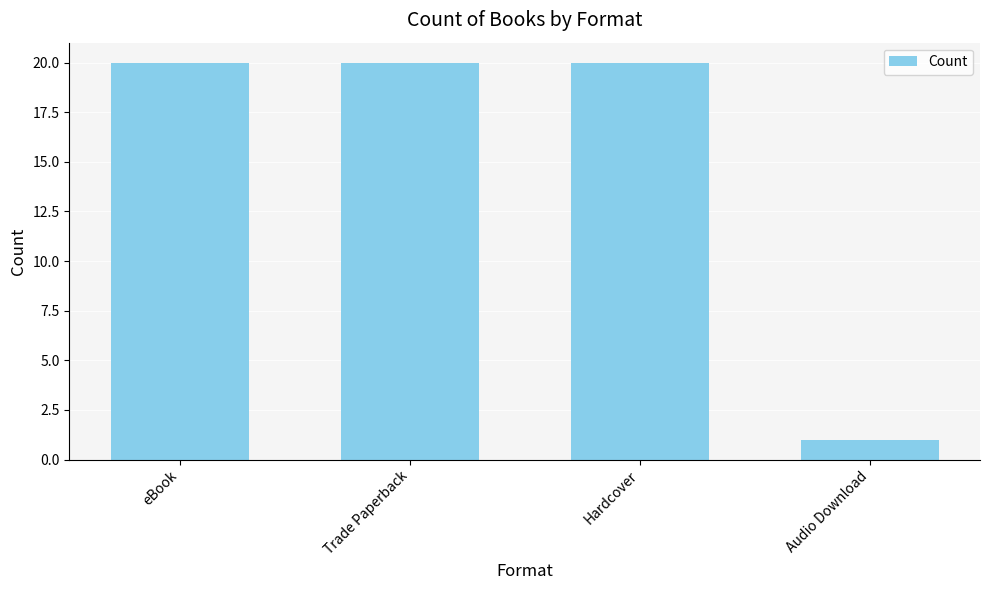

What is the sum of all values?

61